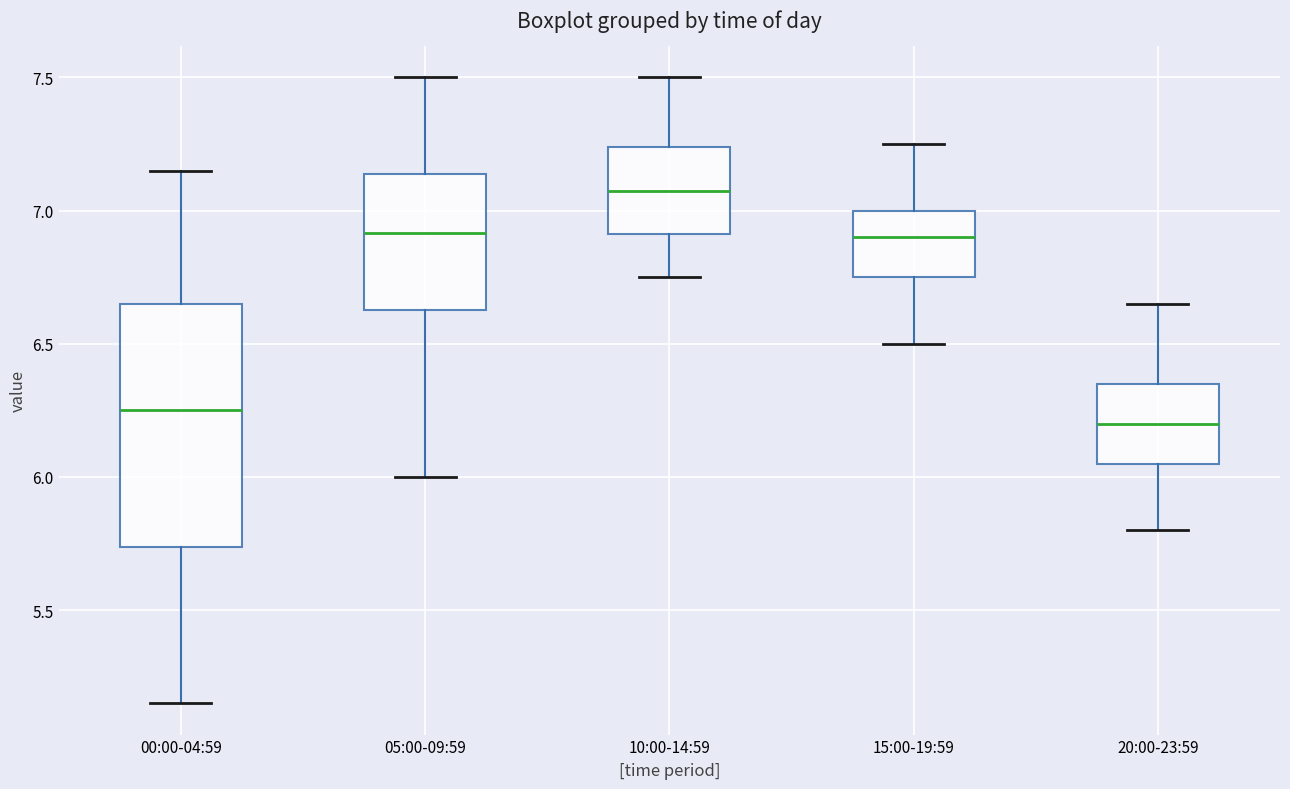

Where is the upper edge of the box for 20:00-23:59 on the y-axis? The values are not printed on the chart, so give them approximately, as read against the axis.

6.35